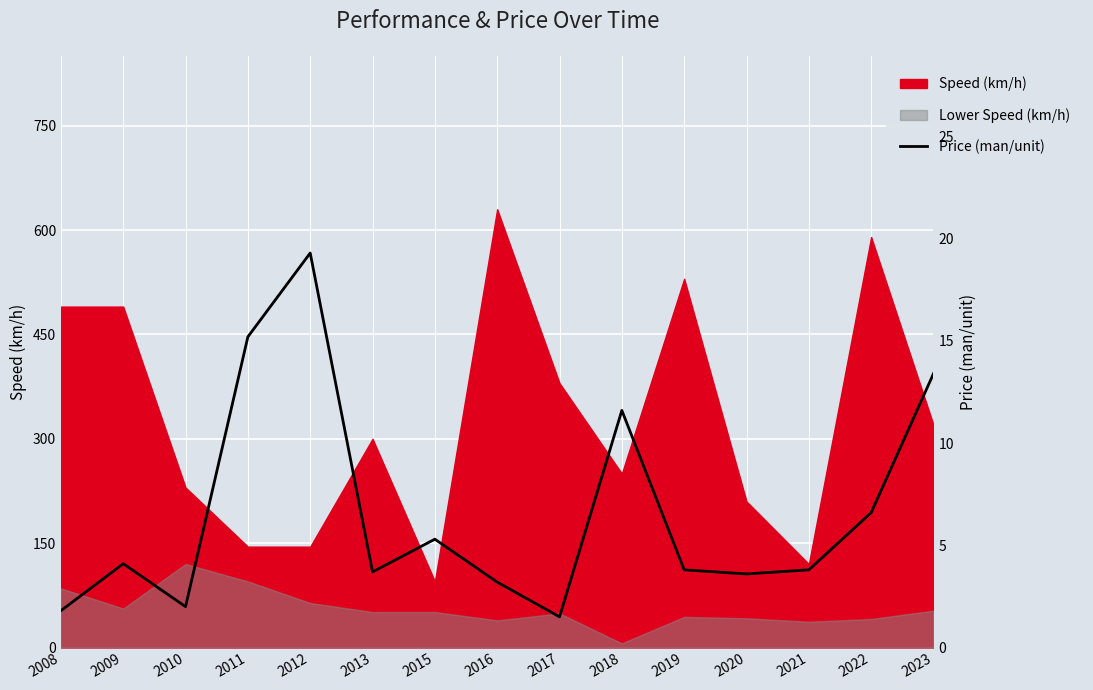

List the labels in order of value, largest first.

2012, 2011, 2023, 2018, 2022, 2015, 2009, 2019, 2021, 2013, 2020, 2016, 2010, 2008, 2017